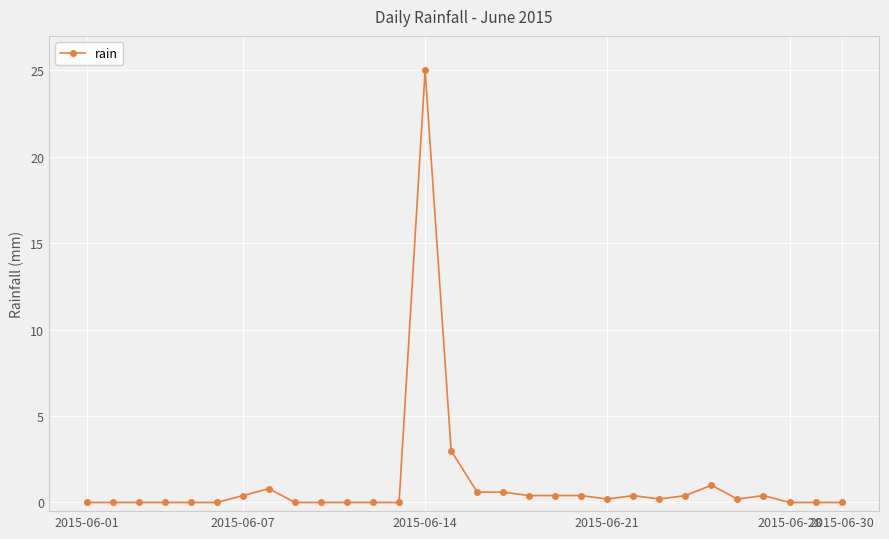

True or false: there are more than 1 points higher than both neighbors.

True